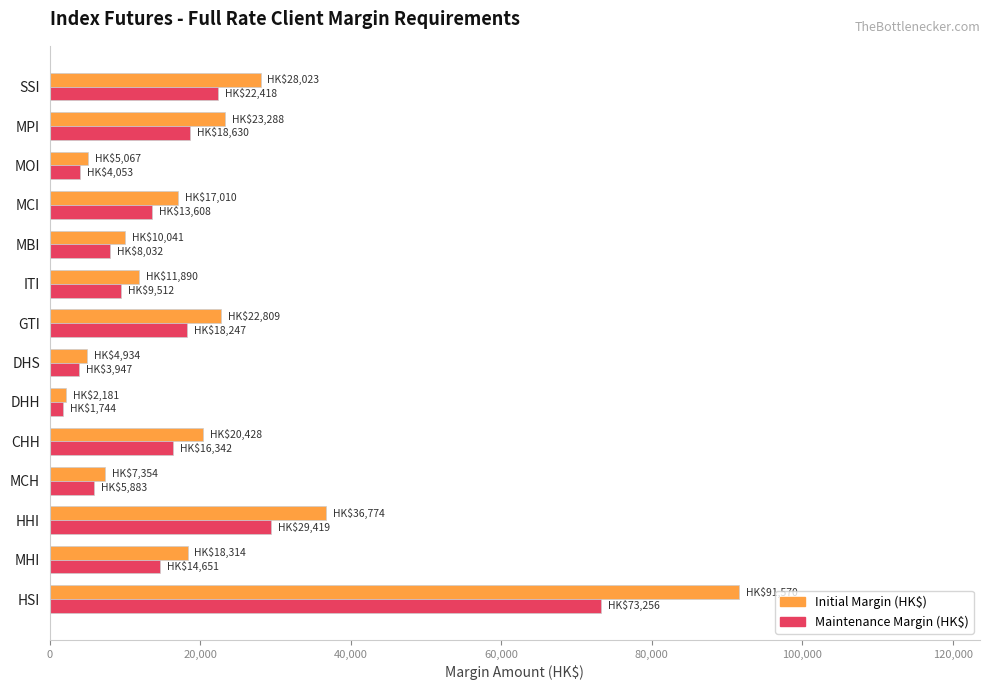

Where is Initial Margin (HK$) nearest to the value 46875?

HHI